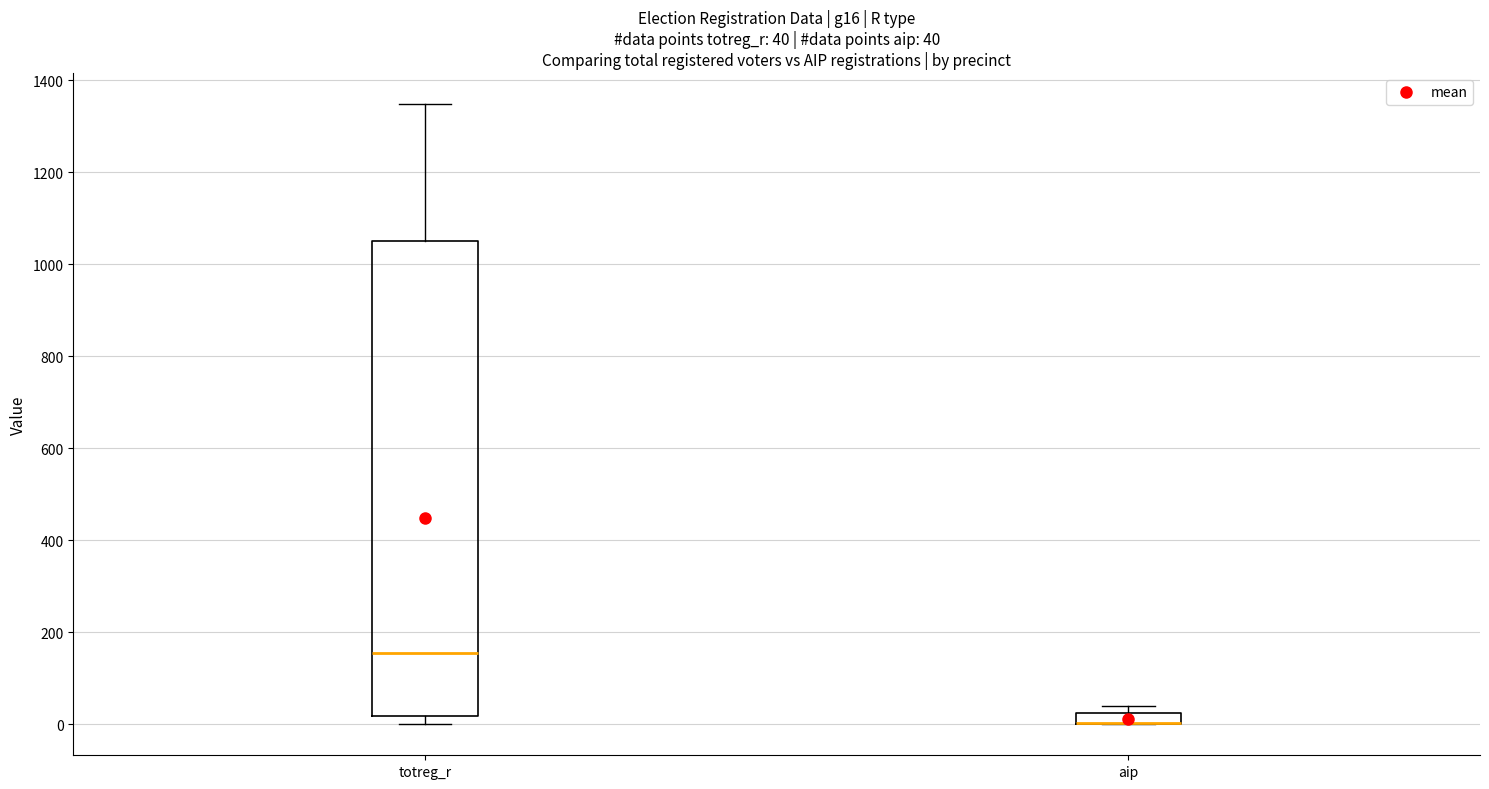

Comparing the boxes themselves (not the whiskers), which one is the tallest?

totreg_r